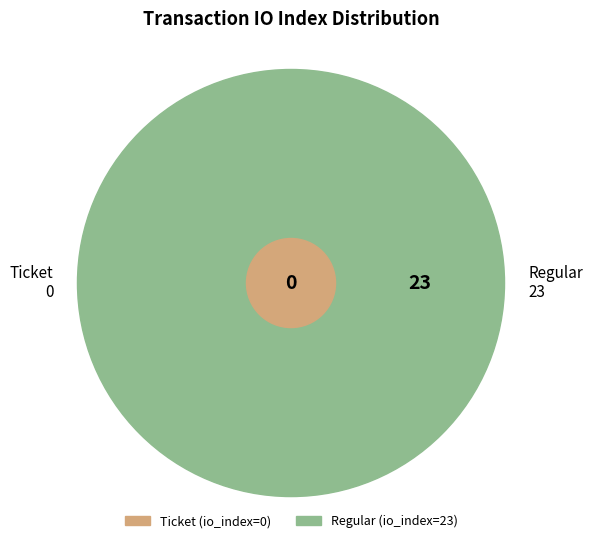

What is the change in value from Ticket (io_index=0) to Regular (io_index=23)?

+23